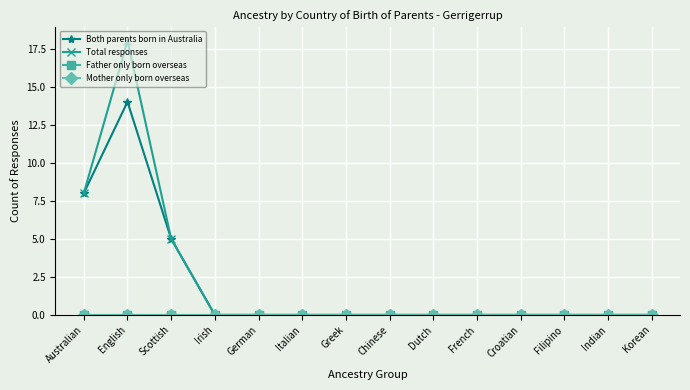

What is the label of the 2nd point from the right?

Indian